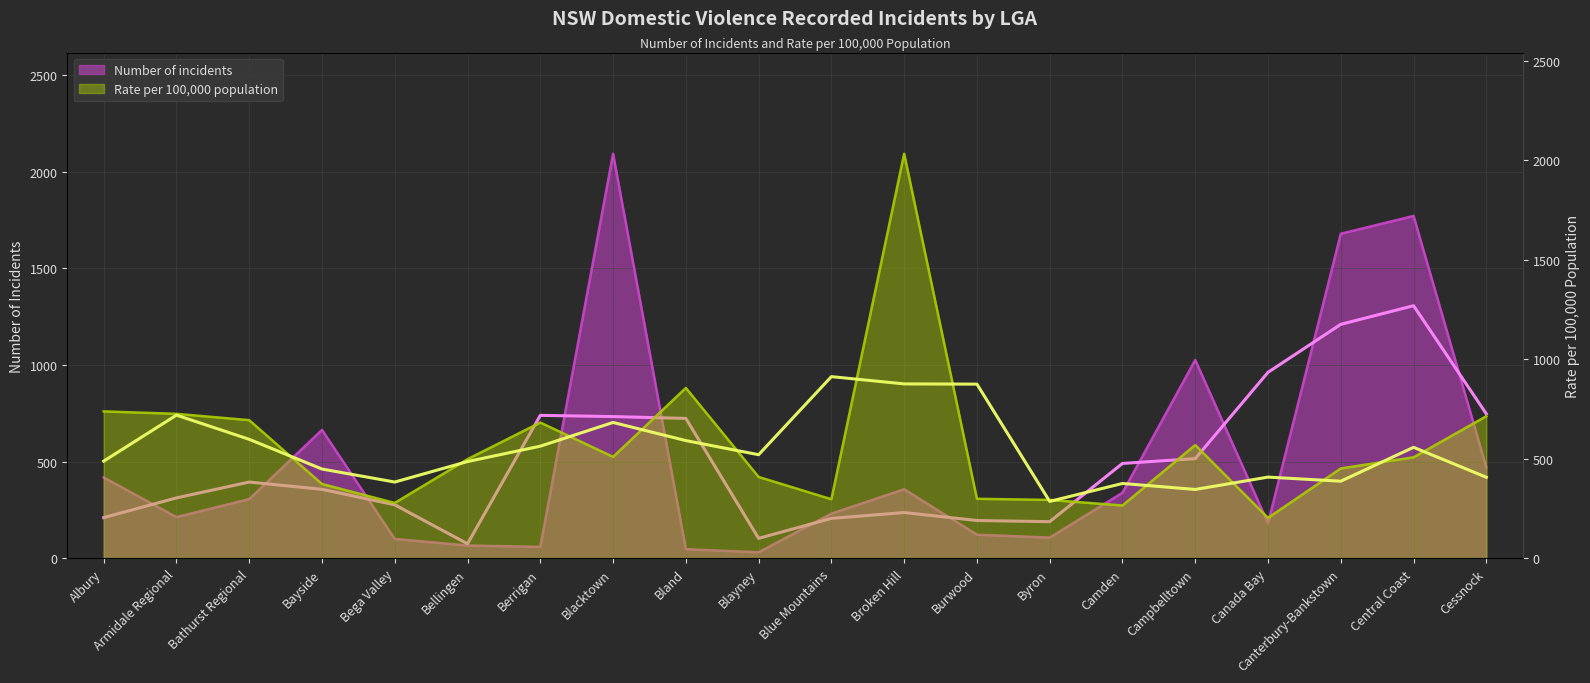

Between Campbelltown and Canada Bay, which series saw the biggest shift?

Number of incidents